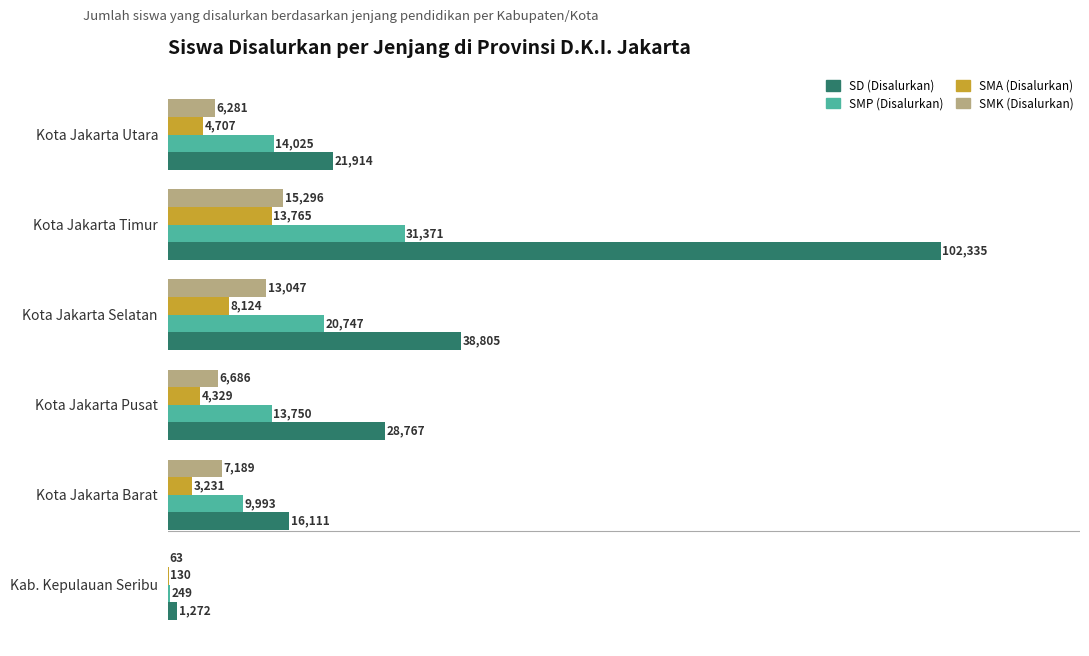

Is the value of SD (Disalurkan) at Kota Jakarta Pusat greater than the value of SMK (Disalurkan) at Kab. Kepulauan Seribu?

Yes